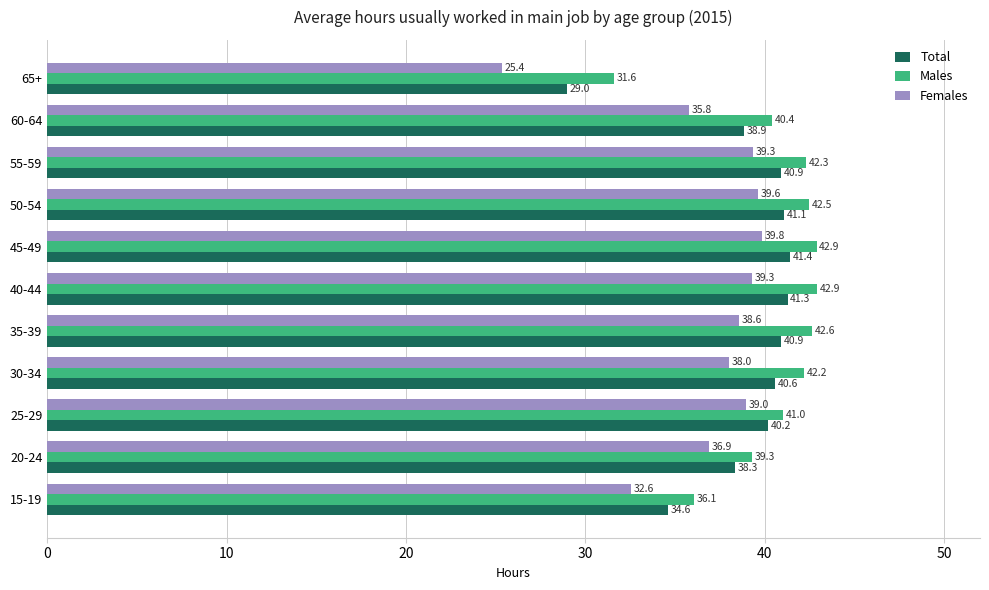

True or false: Total has a value of 9.7 at 15-19.

False